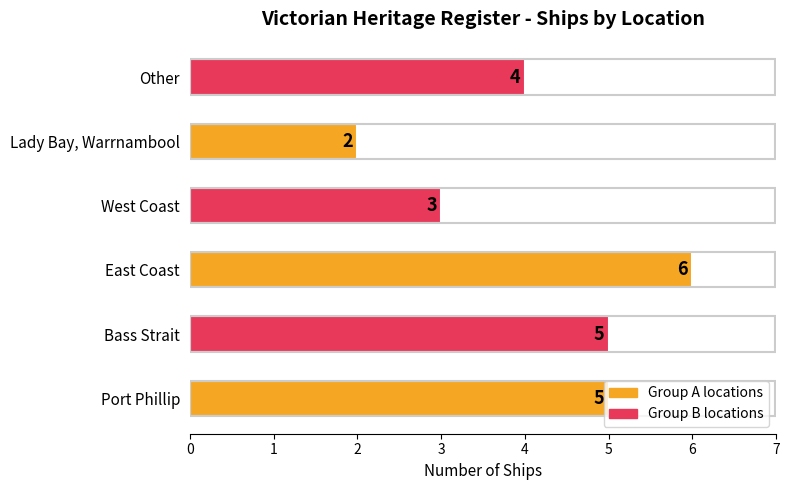

Approximately how many times larger is the value at Lady Bay, Warrnambool compared to West Coast?

0.7